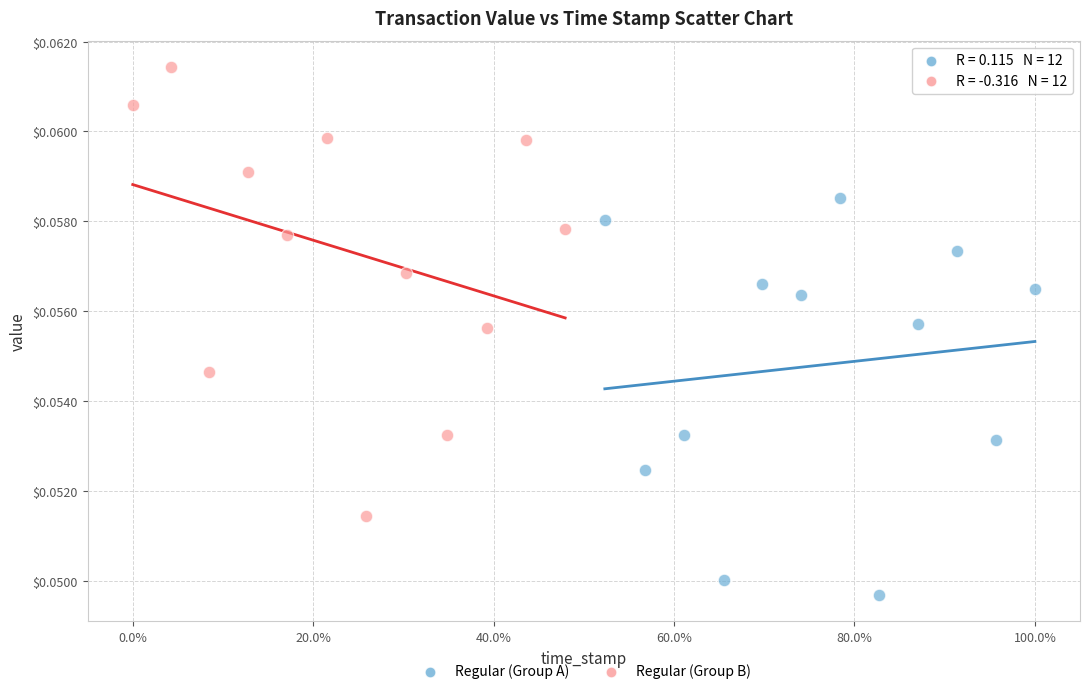

Which series contains the lowest Y value?

Regular (Group A)